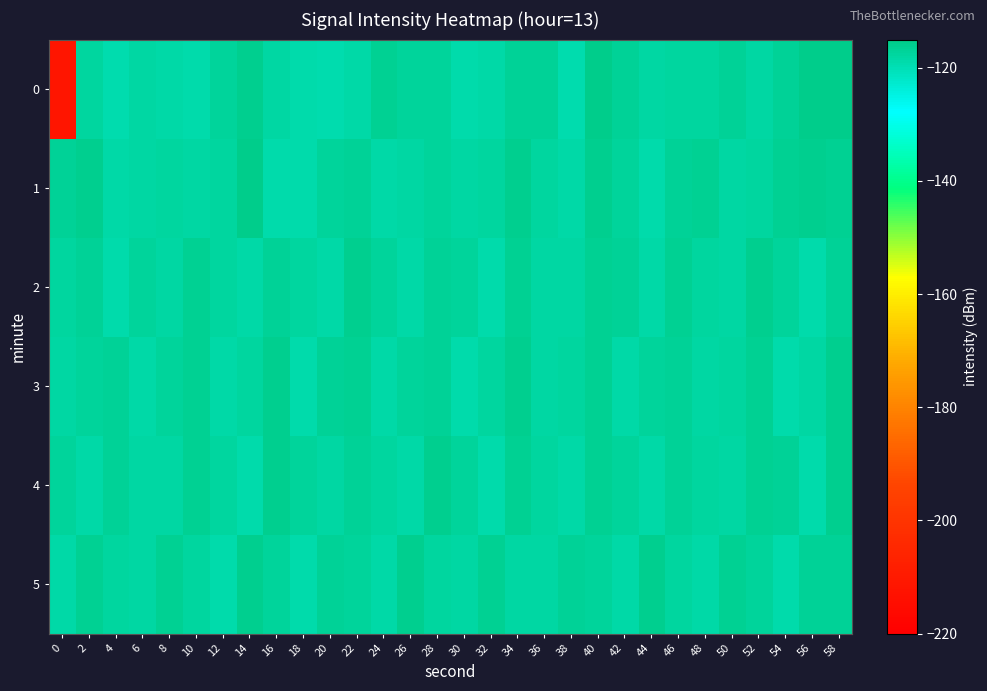

At which category is the sum across all series the highest?

58